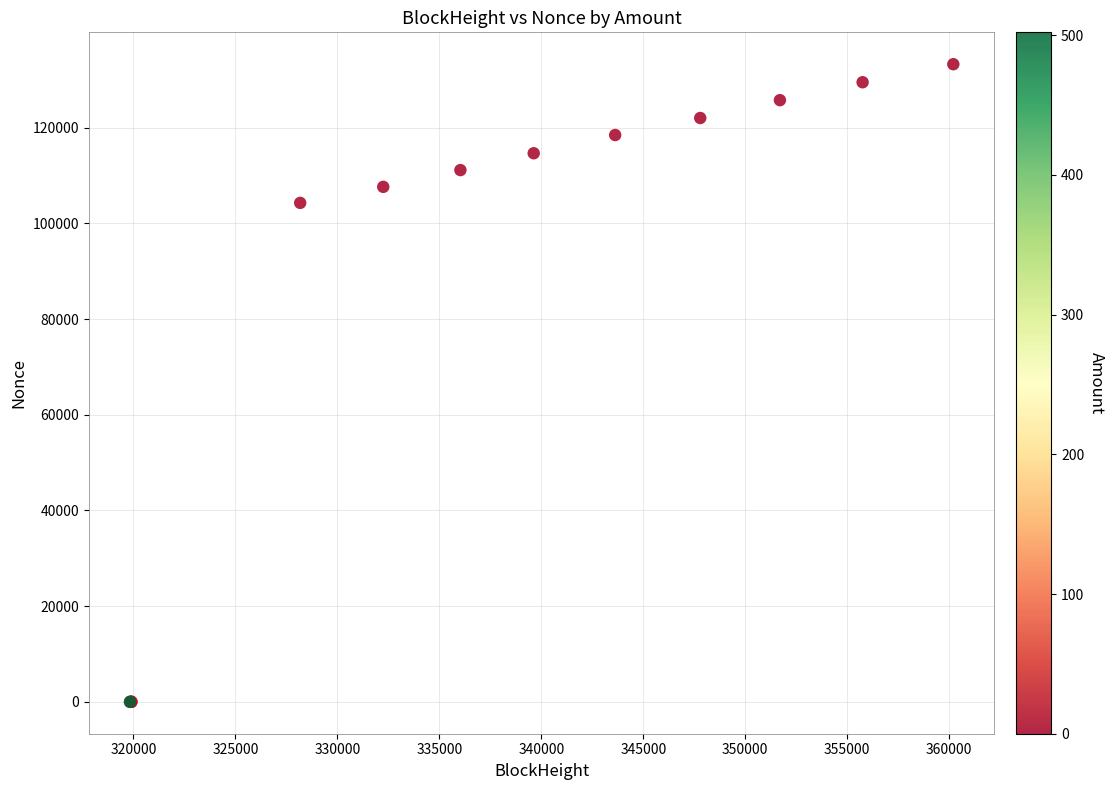

What Y value in the scatter plot is closest to 66637?

104291